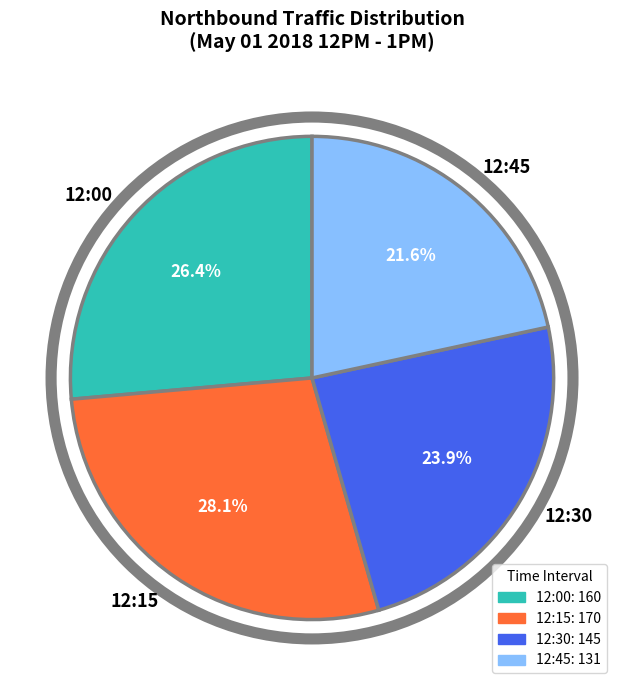

What percentage is the 12:15 slice, to the nearest percent?

28%